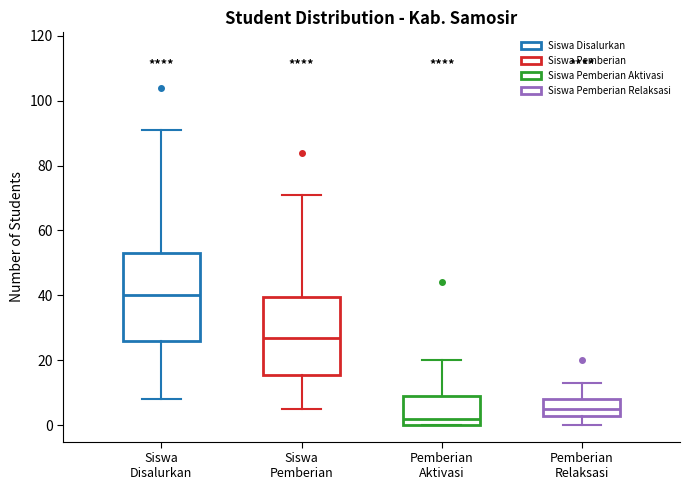

Which box has the highest median line?

Siswa Disalurkan